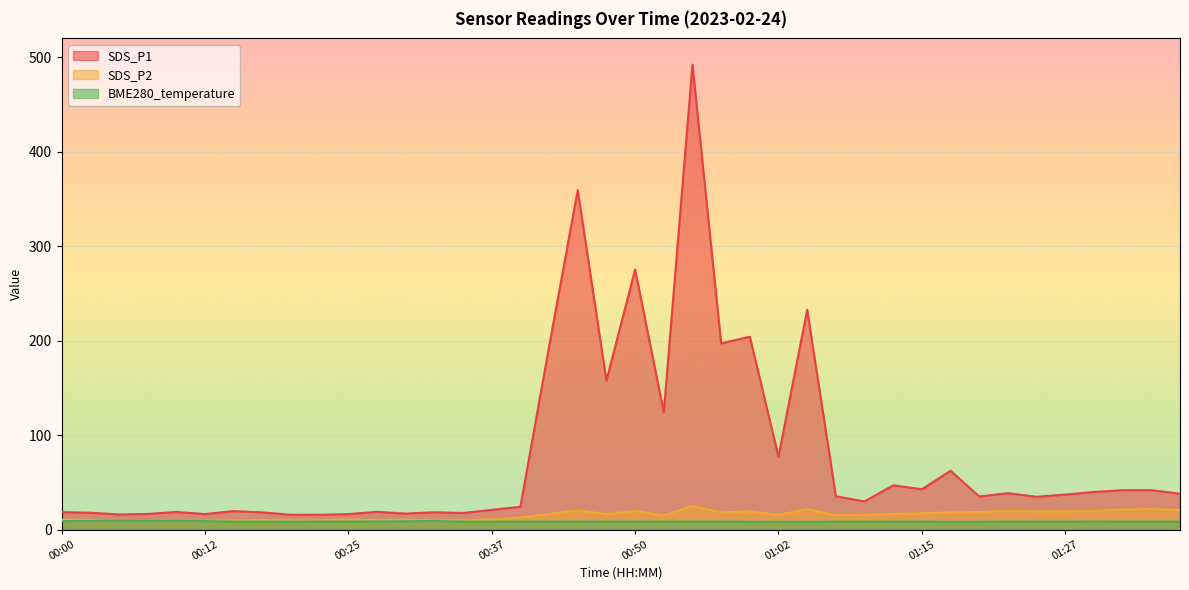

Reading left to right, transcribe all the data shown in this chart.

SDS_P1: 00:00=18.8	00:03=18.1	00:05=16.3	00:08=16.8	00:10=18.9	00:12=16.7	00:15=19.9	00:17=18.5	00:20=16.0	00:22=16.0	00:25=16.7	00:27=19.1	00:30=17.2	00:32=18.6	00:35=17.9	00:37=21.2	00:40=24.4	00:42=193.8	00:45=359.5	00:47=157.9	00:50=275.5	00:52=124.4	00:55=492.3	00:57=197.3	01:00=204.4	01:02=77.4	01:05=232.8	01:07=35.5	01:10=30.1	01:12=47.2	01:15=43.0	01:17=62.5	01:20=35.3	01:22=38.8	01:25=35.0	01:27=37.4	01:30=40.1	01:32=42.0	01:35=42.0	01:37=38.2
SDS_P2: 00:00=10.8	00:03=10.3	00:05=9.3	00:08=9.6	00:10=9.8	00:12=9.8	00:15=10.1	00:17=10.5	00:20=10.0	00:22=10.0	00:25=10.7	00:27=10.2	00:30=10.6	00:32=10.0	00:35=10.1	00:37=11.1	00:40=13.0	00:42=16.9	00:45=20.7	00:47=16.7	00:50=19.9	00:52=15.3	00:55=25.3	00:57=18.5	01:00=19.6	01:02=15.8	01:05=22.0	01:07=15.5	01:10=15.9	01:12=17.0	01:15=17.5	01:17=18.6	01:20=18.9	01:22=20.2	01:25=19.5	01:27=19.5	01:30=20.0	01:32=21.5	01:35=22.0	01:37=20.9
BME280_temperature: 00:00=9.3	00:03=9.4	00:05=9.5	00:08=9.5	00:10=9.6	00:12=9.3	00:15=8.8	00:17=8.8	00:20=8.8	00:22=8.8	00:25=8.8	00:27=9.0	00:30=9.1	00:32=9.5	00:35=8.8	00:37=8.7	00:40=8.7	00:42=8.7	00:45=8.7	00:47=8.8	00:50=8.8	00:52=8.8	00:55=8.7	00:57=8.7	01:00=8.6	01:02=8.6	01:05=8.6	01:07=8.7	01:10=8.7	01:12=8.7	01:15=8.7	01:17=8.6	01:20=8.7	01:22=8.7	01:25=8.8	01:27=8.7	01:30=8.9	01:32=8.8	01:35=8.8	01:37=8.7